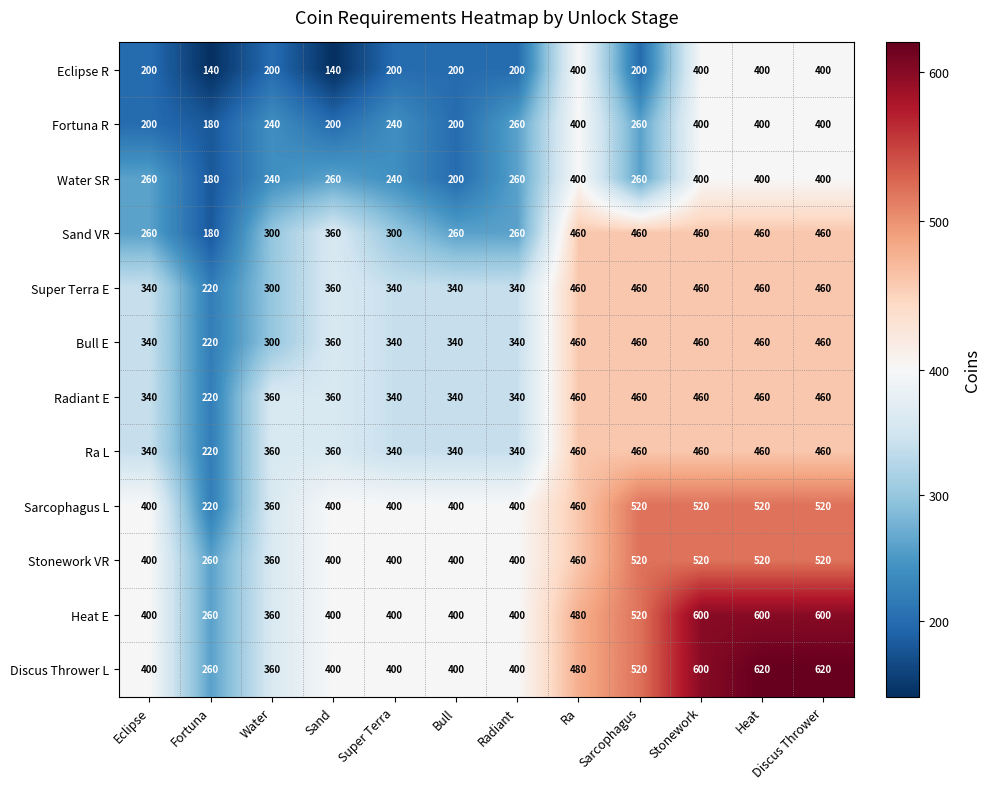

What is the spread (max minus min) of values at Ra?

80